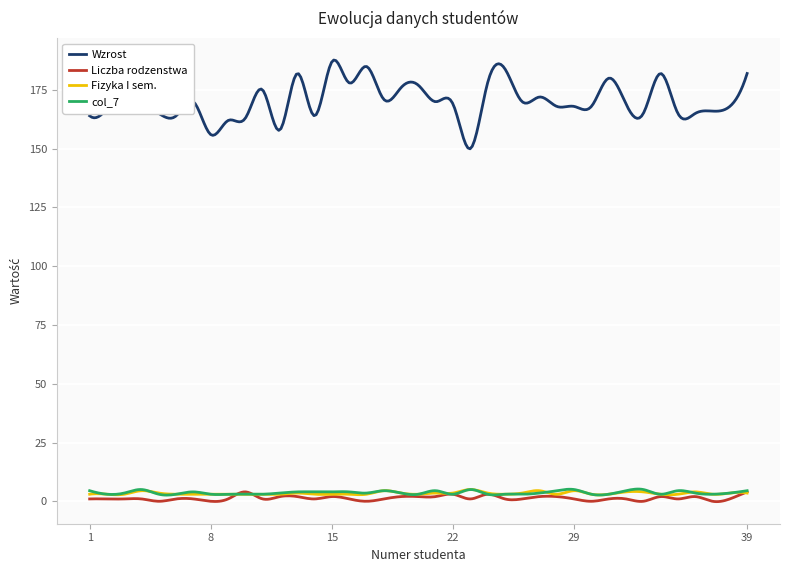

What is the difference between the maximum and minimum values in the Liczba rodzenstwa series?

4.2